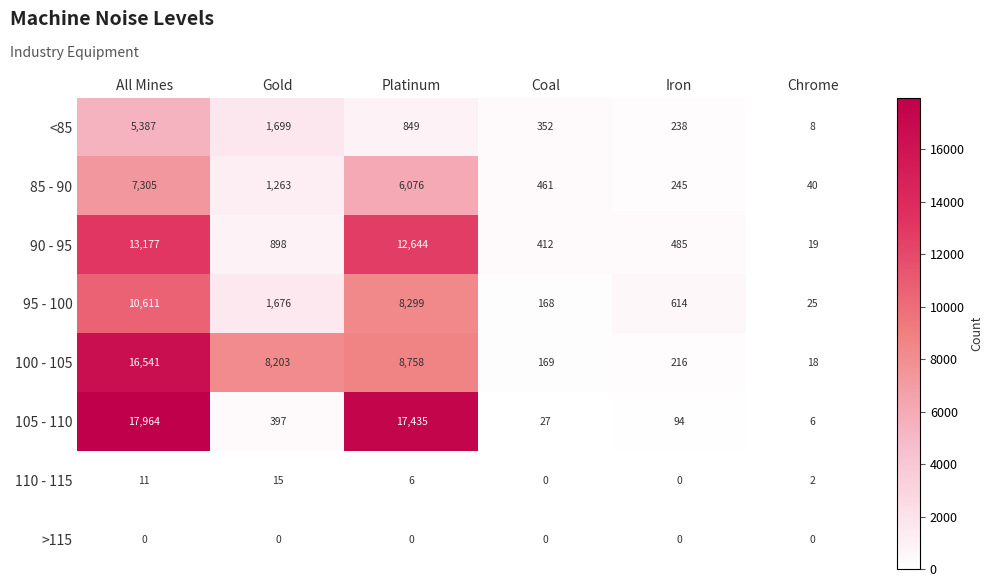

What is the average value of the 100 - 105 series?

5651